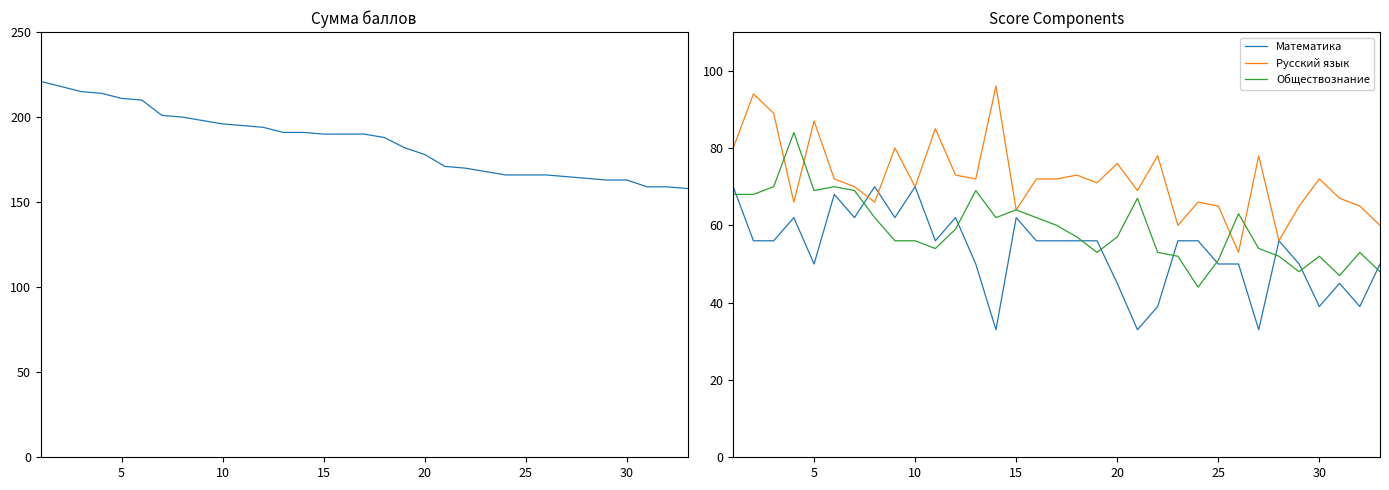

What is the highest value of the Русский язык series?

96